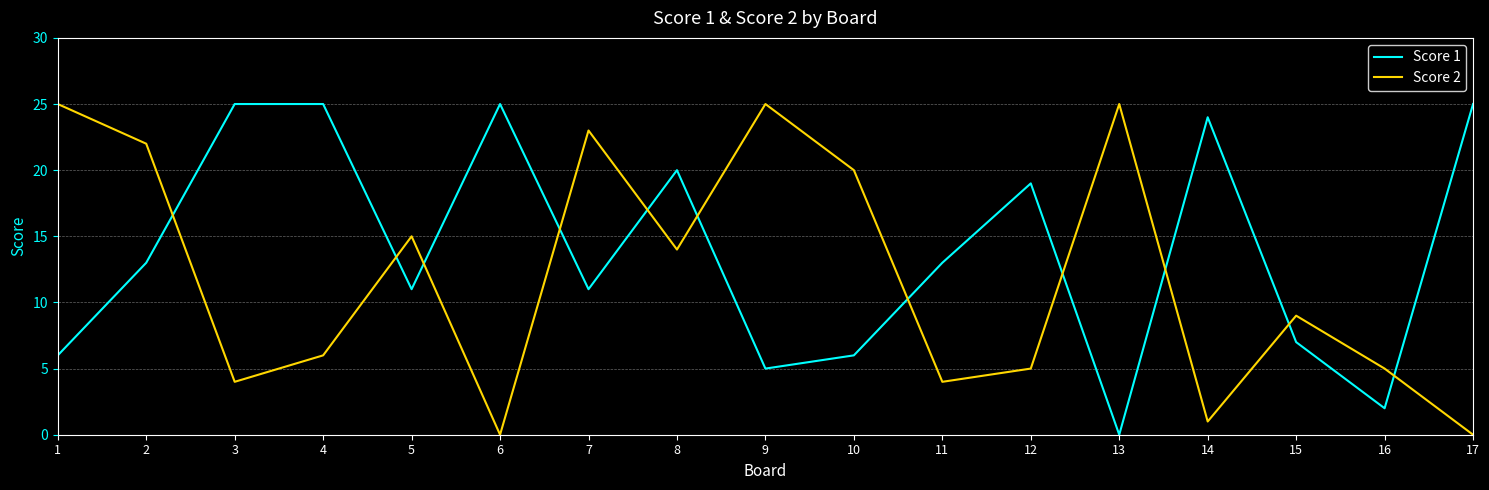

How many distinct data groups are displayed?

2